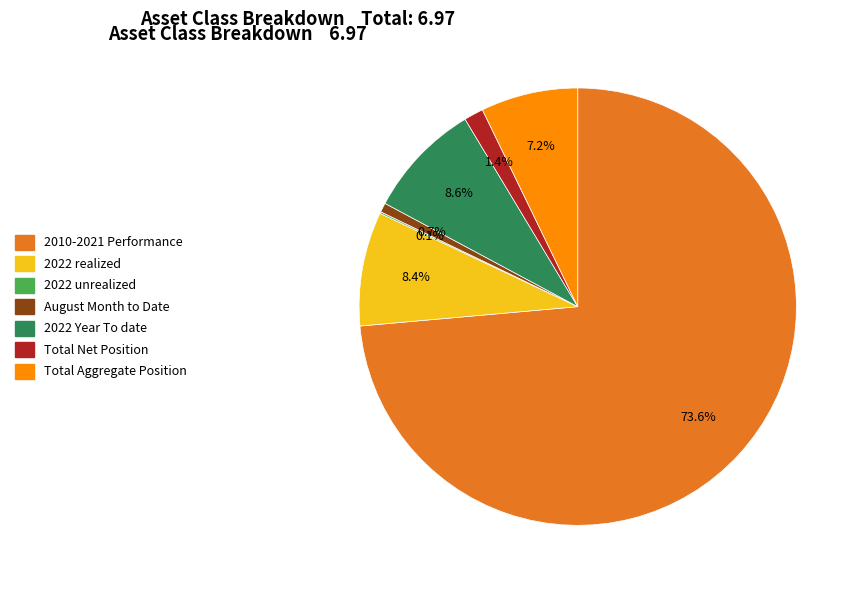

Do August Month to Date and 2022 Year To date together represent more than half of the pie?

No